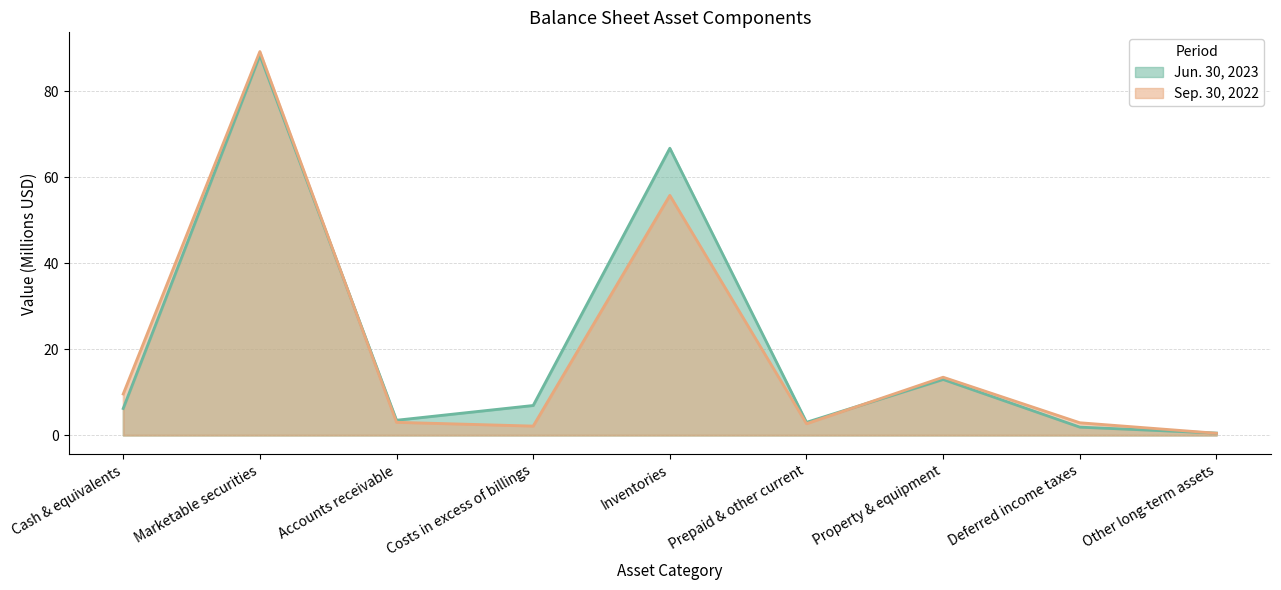

What is the spread (max minus min) of values at Accounts receivable?

0.5